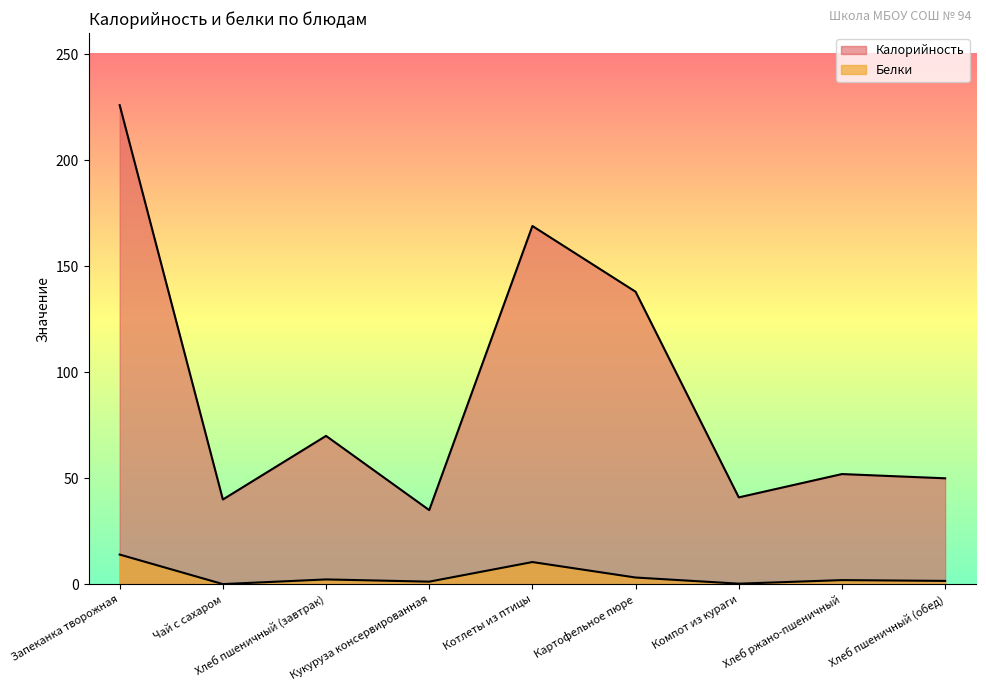

What is the difference between the second highest and minimum values in the Белки series?

10.4